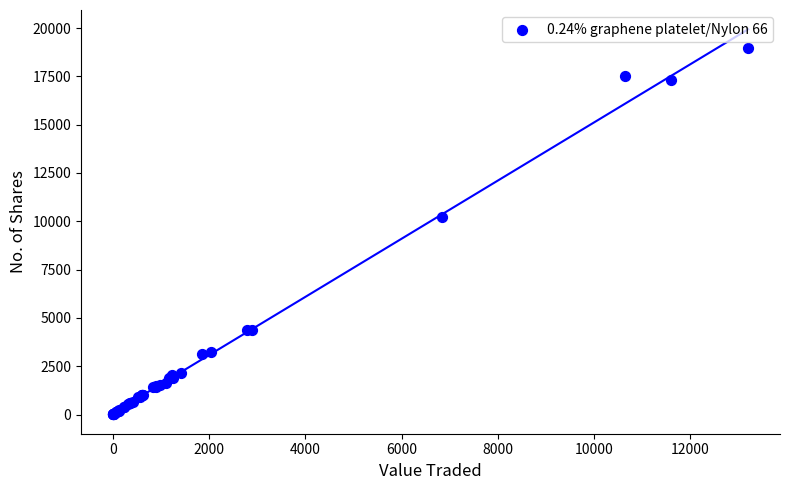

What Y value in the scatter plot is closest to 9493?

10200